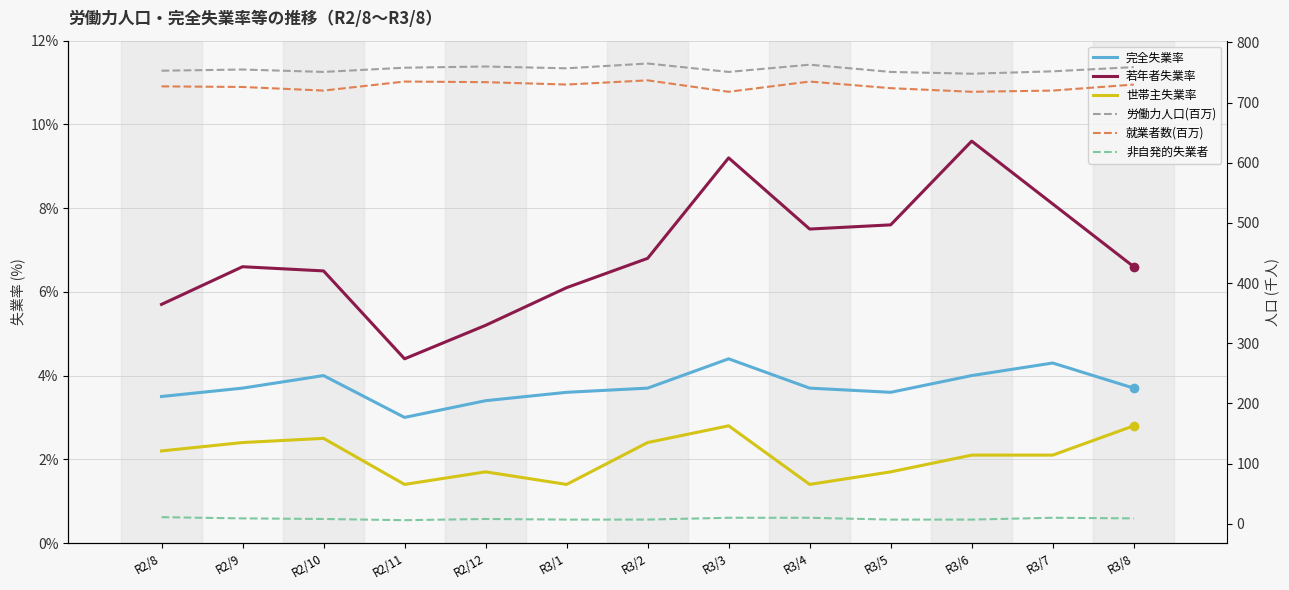

Does the chart have visible grid lines?

Yes